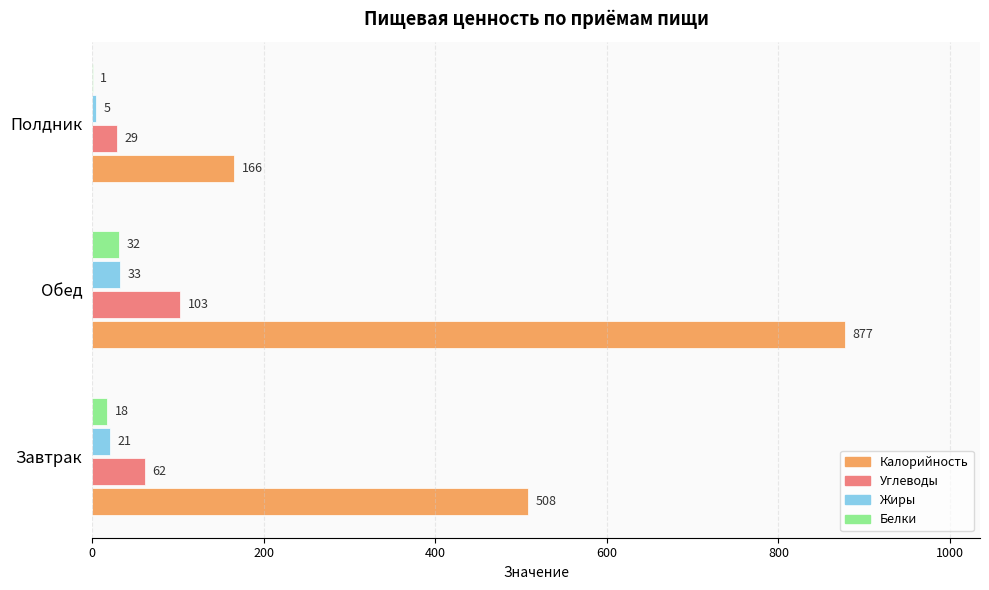

How many Калорийность values are between 166 and 877?

3